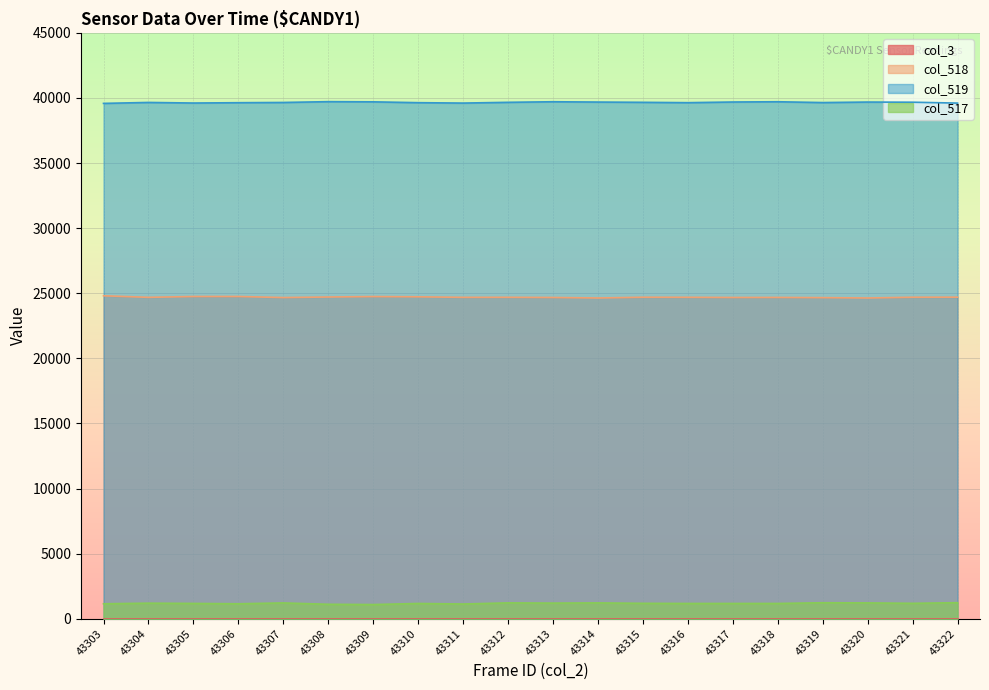

Read the col_519 value at 43315, to the nearest 50.

39650